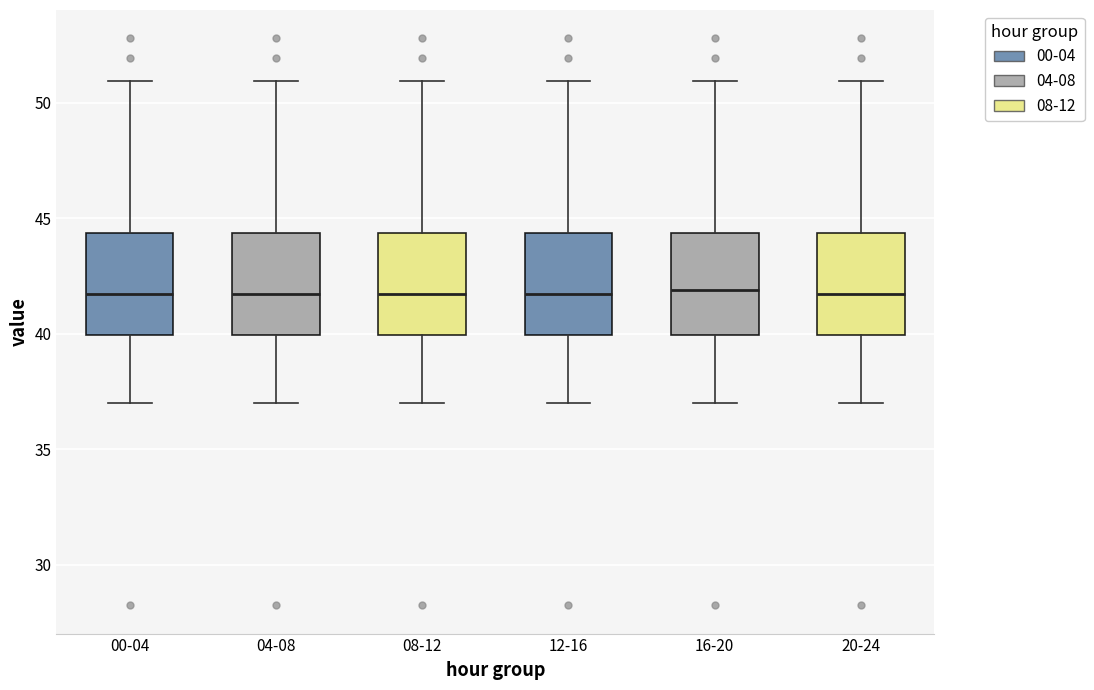

Reading left to right, transcribe this box plot: for each box, give where its median line is, the range the box spans, and where its two whiskers end, as read against the y-axis. The values are not printed on the chart, so give them approximately, as read against the axis.

00-04: median 41.5, box 40.0 to 44.5, whiskers 37.0 to 51.0
04-08: median 41.5, box 40.0 to 44.5, whiskers 37.0 to 51.0
08-12: median 41.5, box 40.0 to 44.5, whiskers 37.0 to 51.0
12-16: median 41.5, box 40.0 to 44.5, whiskers 37.0 to 51.0
16-20: median 42.0, box 40.0 to 44.5, whiskers 37.0 to 51.0
20-24: median 41.5, box 40.0 to 44.5, whiskers 37.0 to 51.0